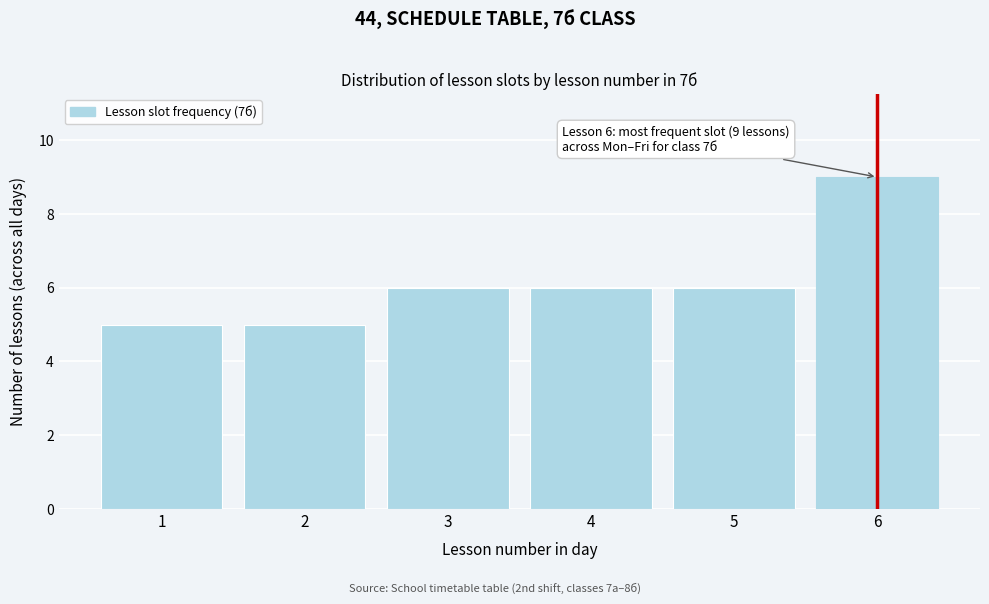

Reading left to right, transcribe all the data shown in this chart.

5	5	6	6	6	9